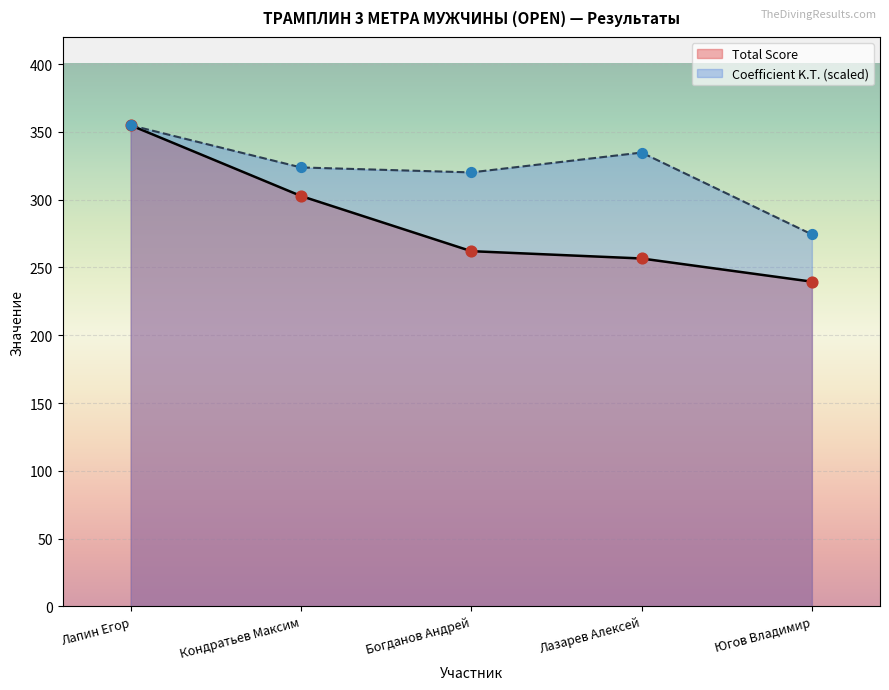

Which series has the largest total across all categories?

Coefficient K.T. (scaled)